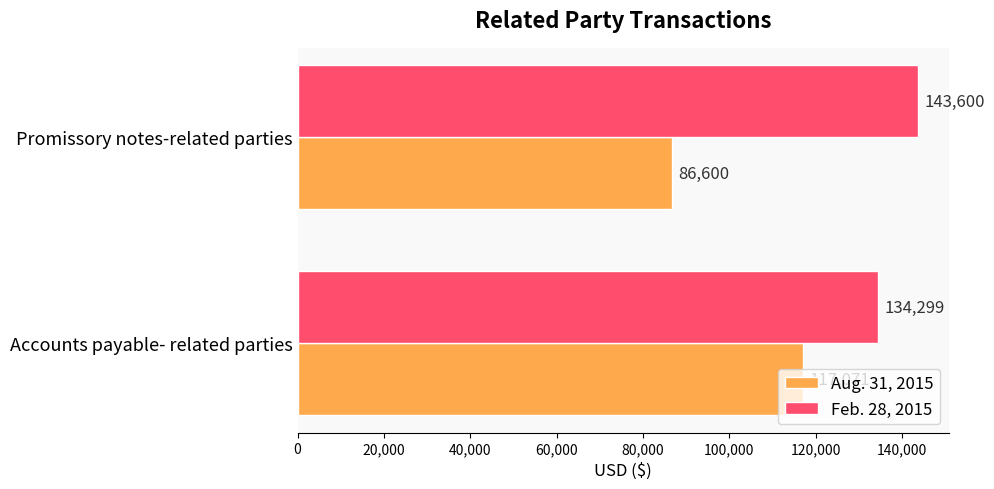

Rank the series by their average value, from lowest to highest.

Aug. 31, 2015, Feb. 28, 2015